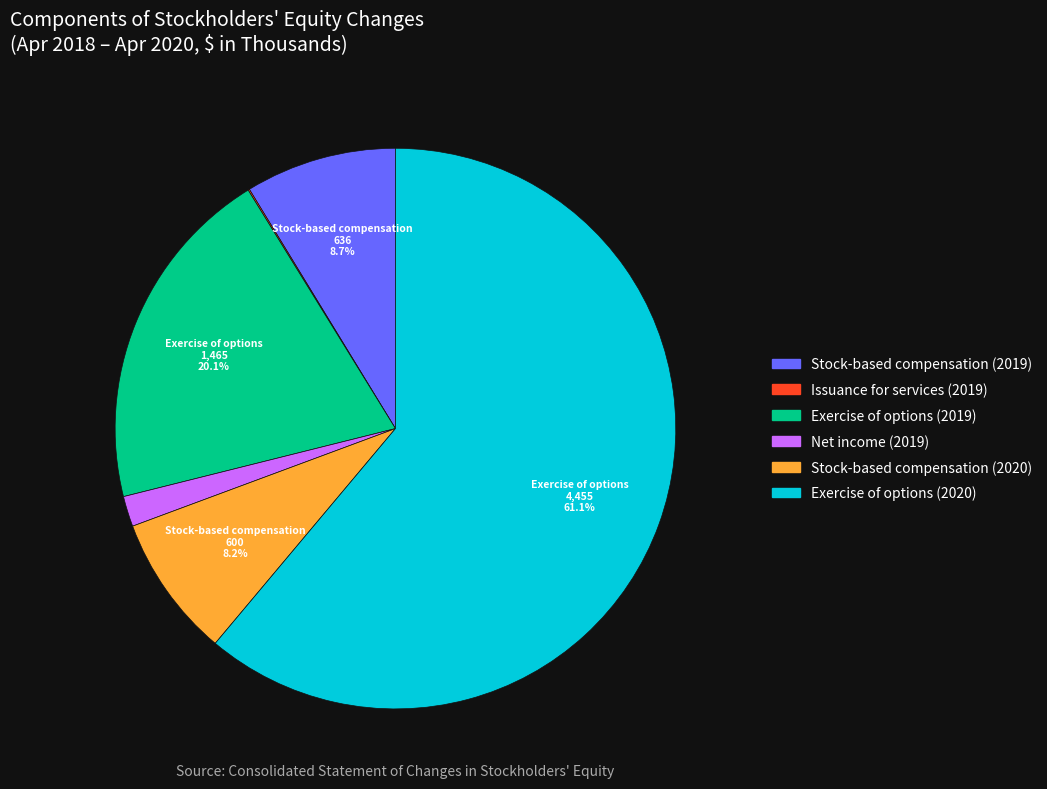

Which has a higher value, Stock-based compensation (2020) or Net income (2019)?

Stock-based compensation (2020)